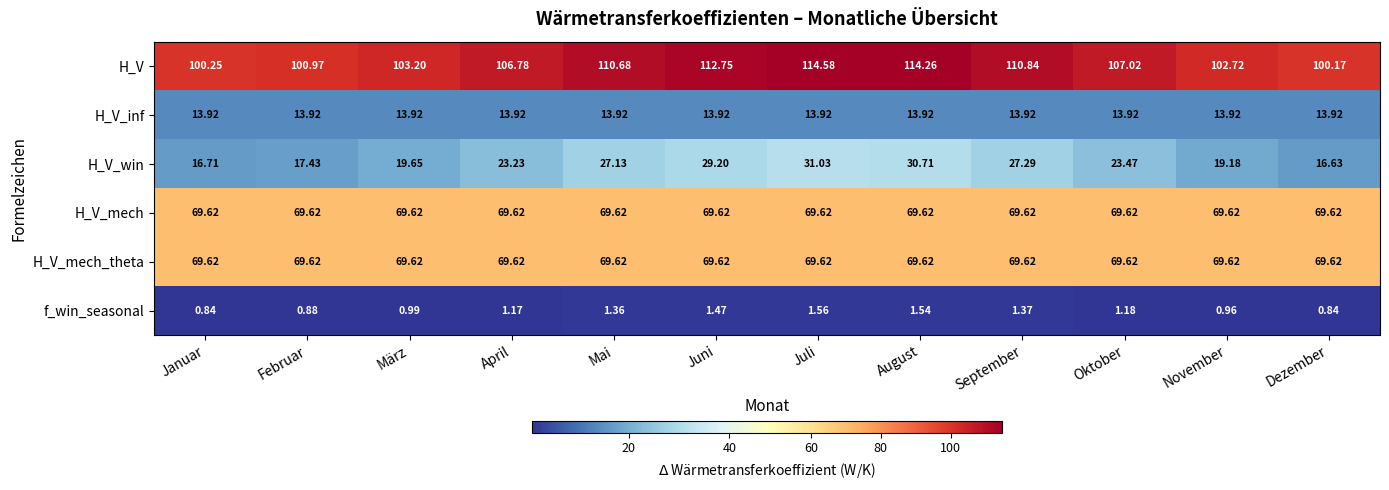

Is the value of H_V_win at September greater than the value of H_V_mech at Juni?

No